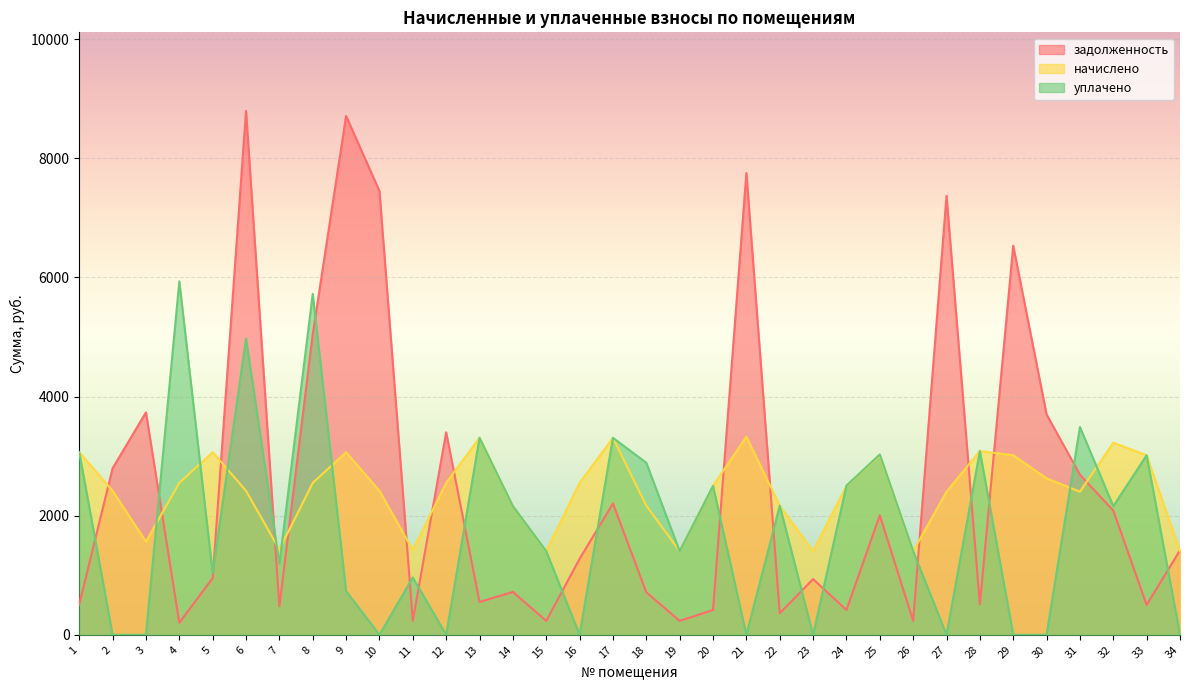

What is the value of the начислено point at the 17th from the left?

3307.2